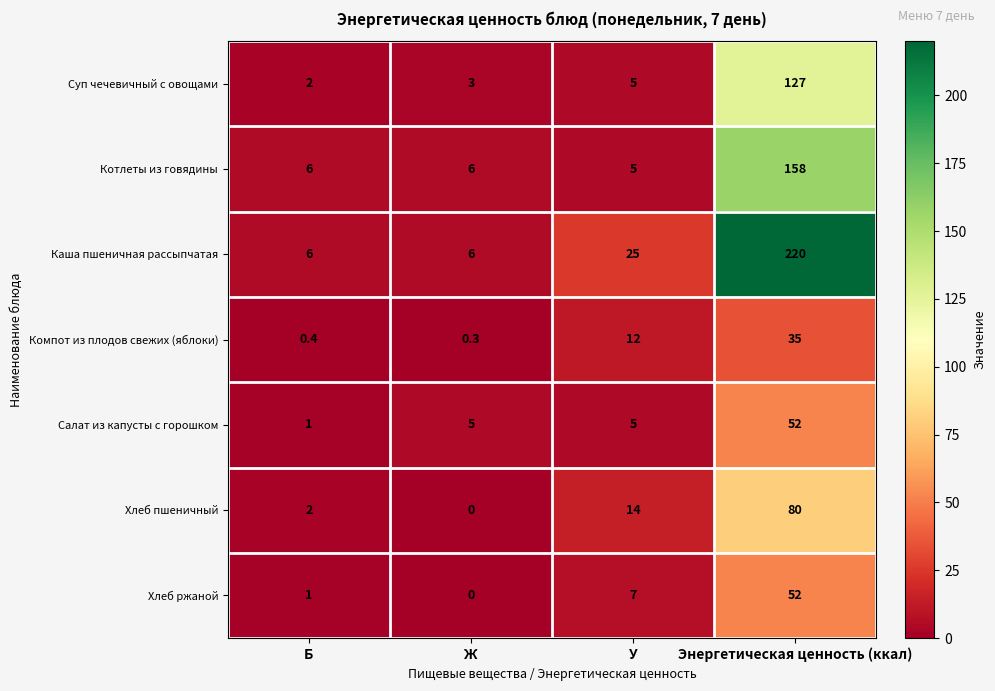

Count the number of categories in the chart.

4